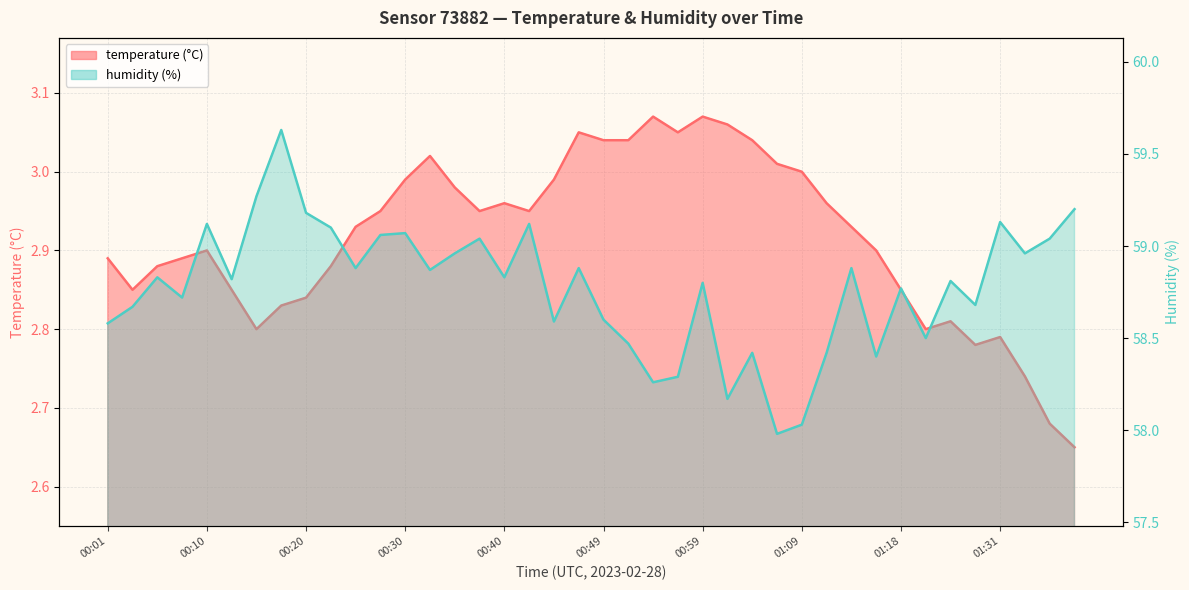

True or false: humidity and temperature cross at least once.

False